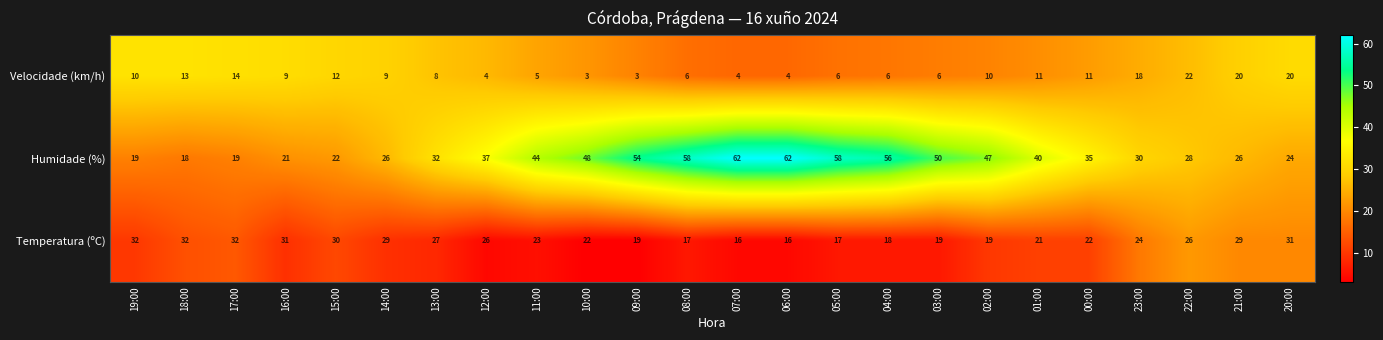

What is the sum of the Humidade (%) values at 19:00 and 12:00?

56